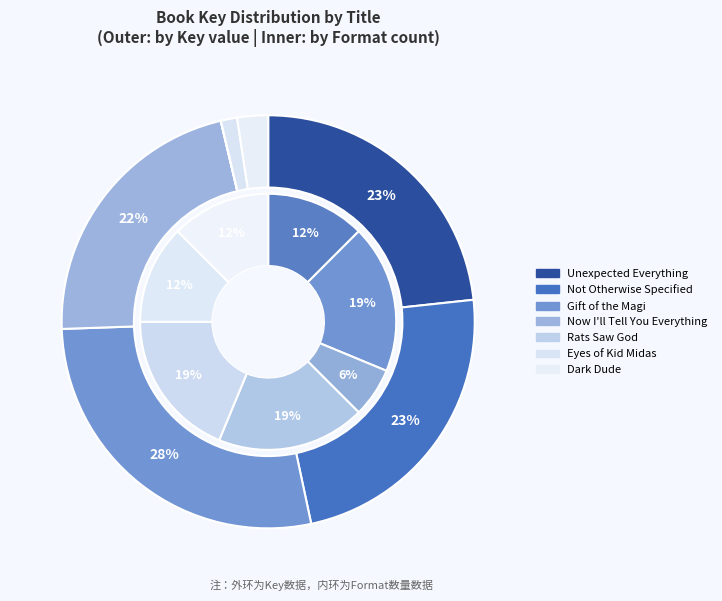

Which slice is the largest?

Gift of the Magi